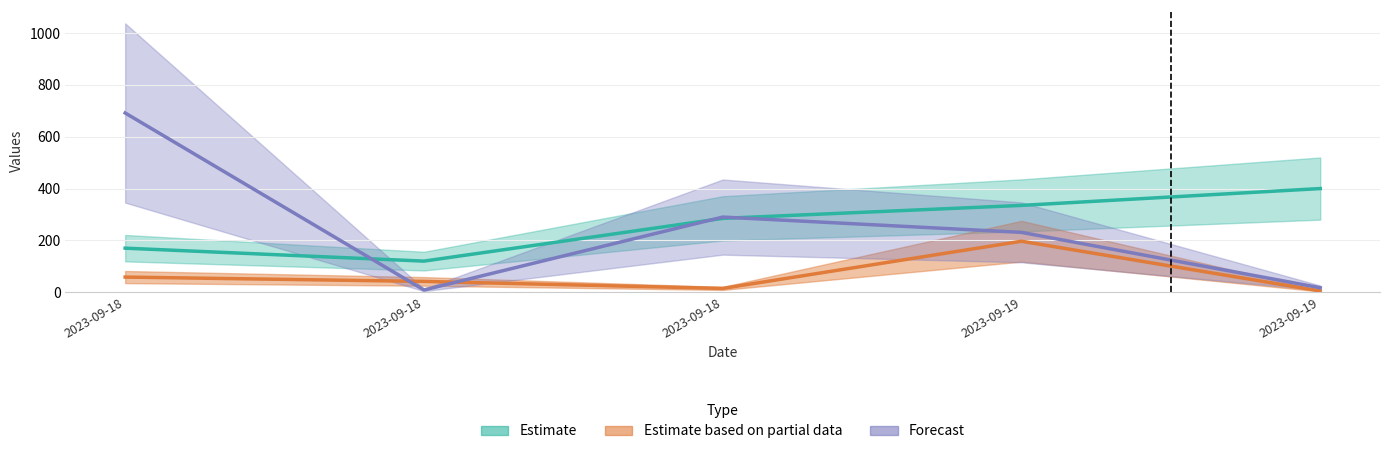

What is the total value across all series at 2023-09-18?

750.1